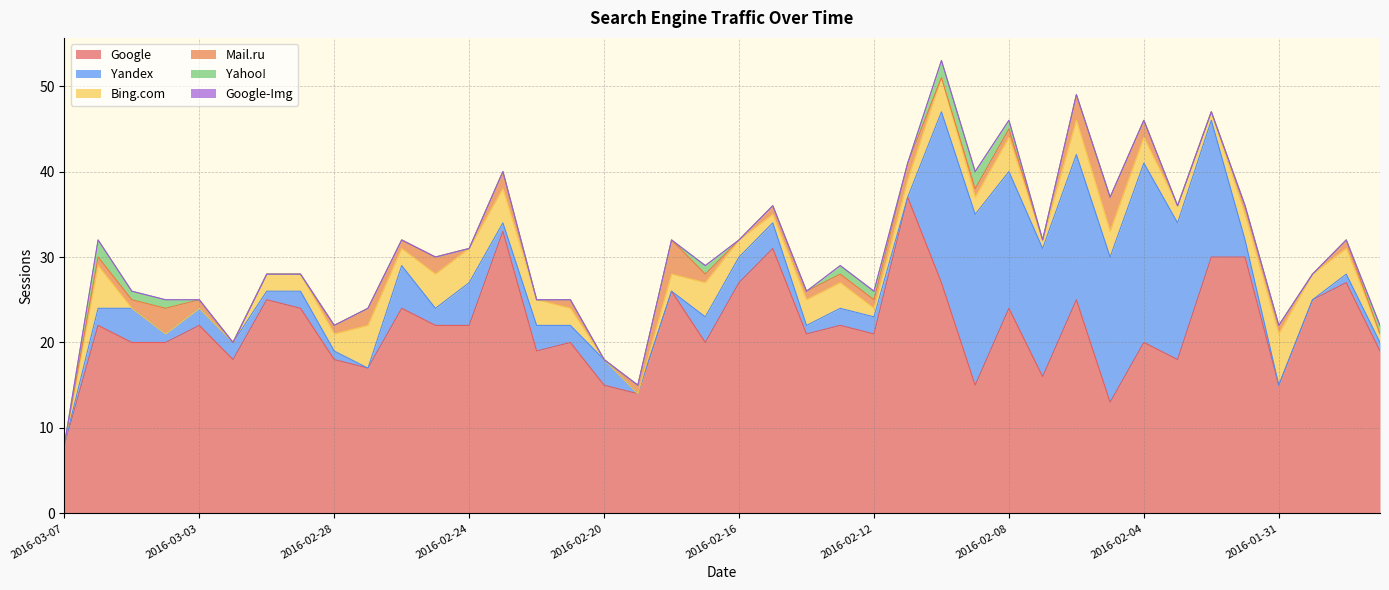

At which category does Google reach its first local peak?

2016-03-06